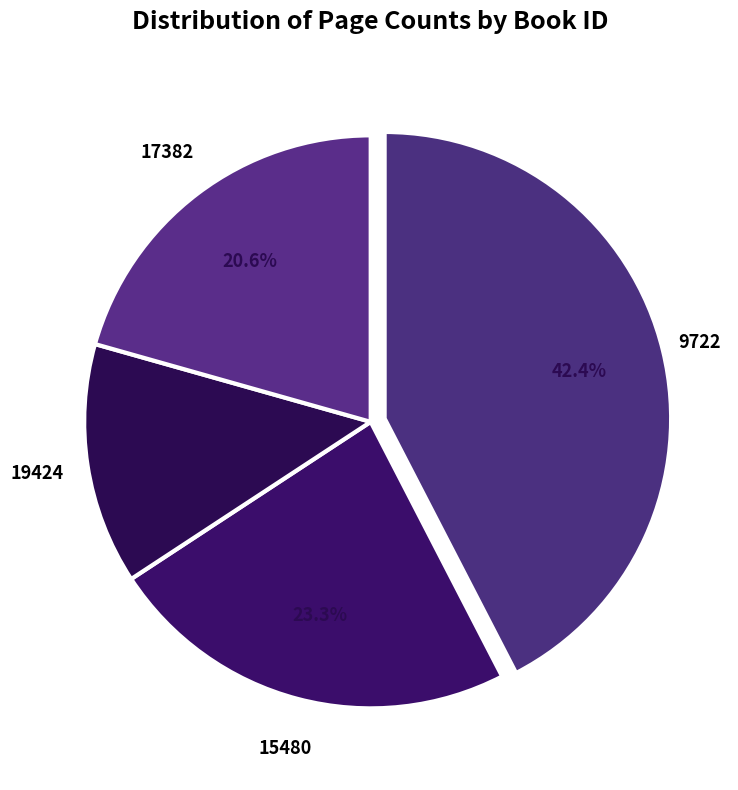

Does 19424 account for over 50% of the chart?

No